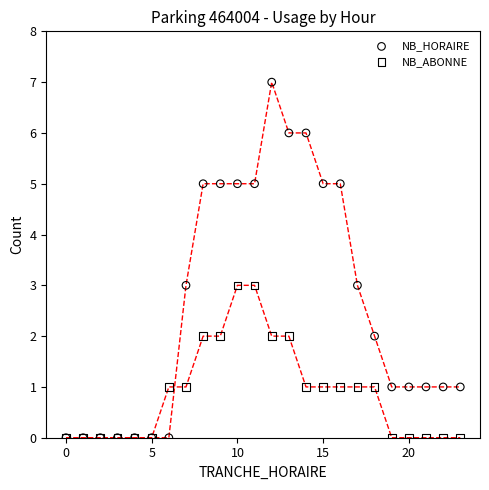

What are all the series names shown in the legend?

NB_HORAIRE, NB_ABONNE